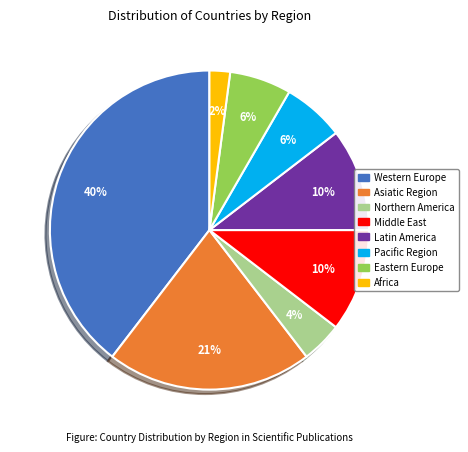

Is there a majority slice in this chart?

No